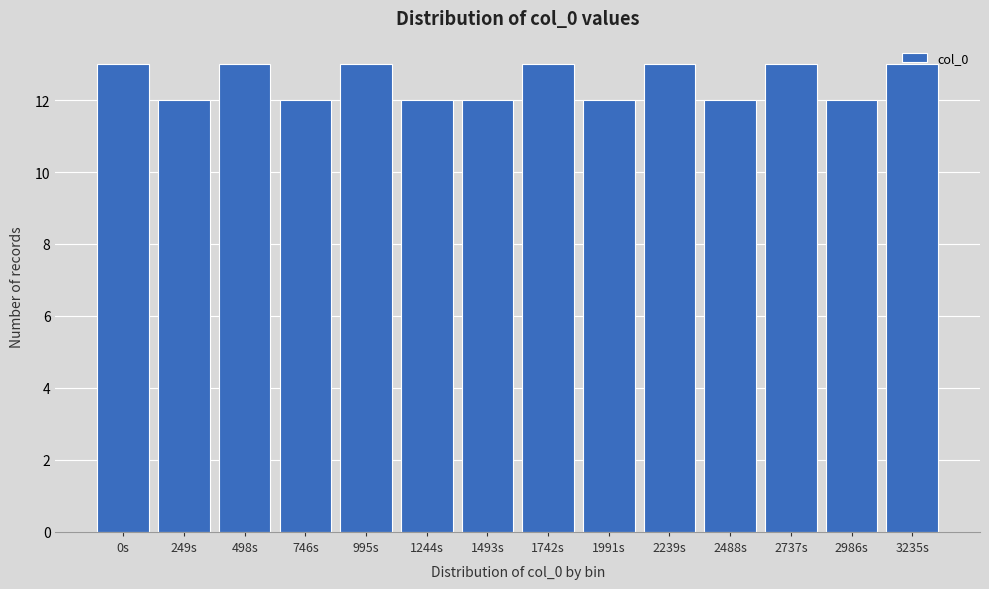

Is it true that the value at 995s is 22?

False